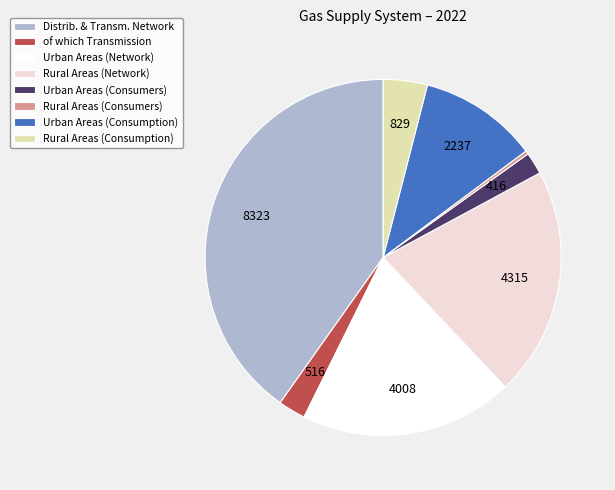

How many segments does this pie chart have?

8